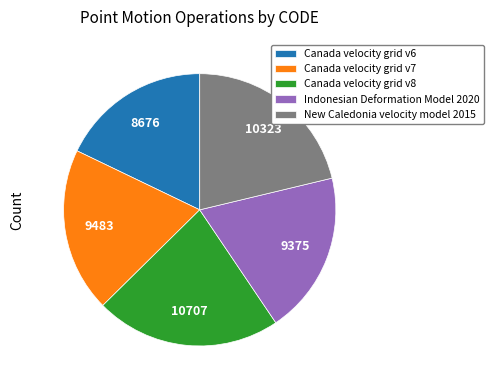

What is the largest slice in the pie chart?

Canada velocity grid v8